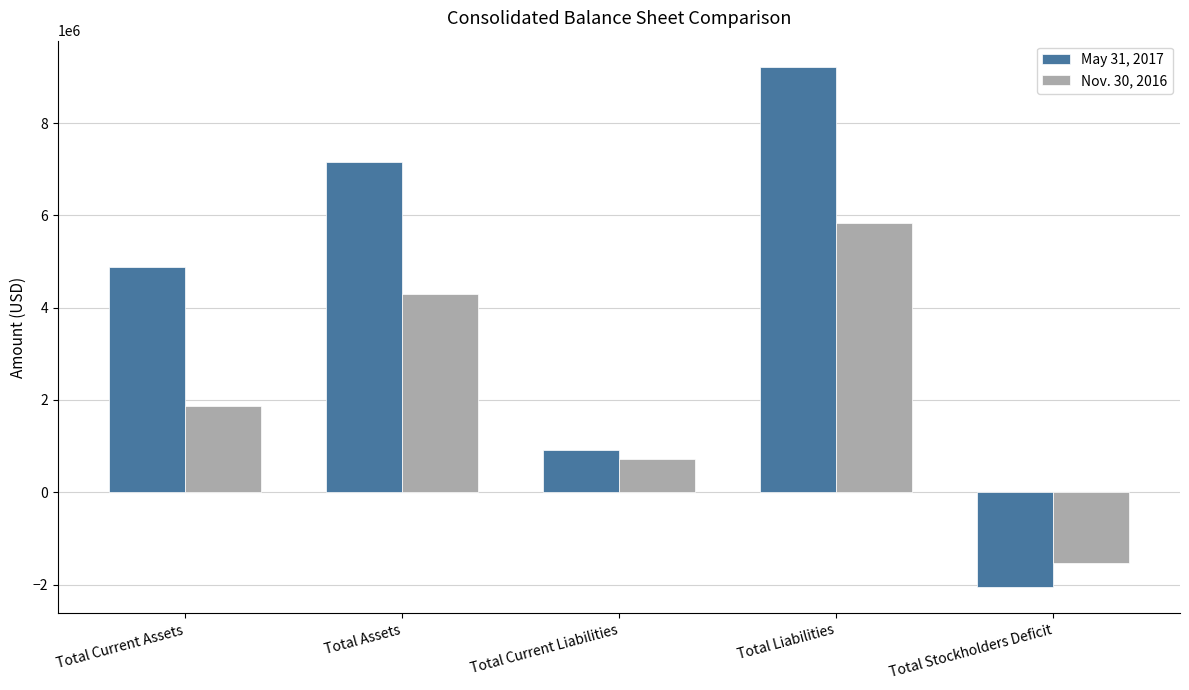

How many bars are there in each group?

2